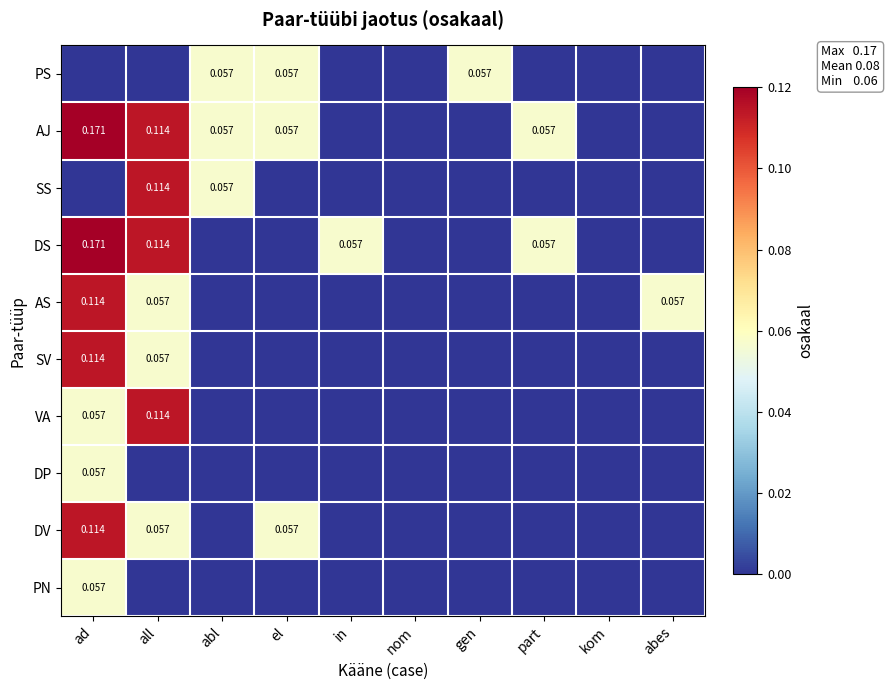

What is the difference between the highest and lowest values at abes?

0.1